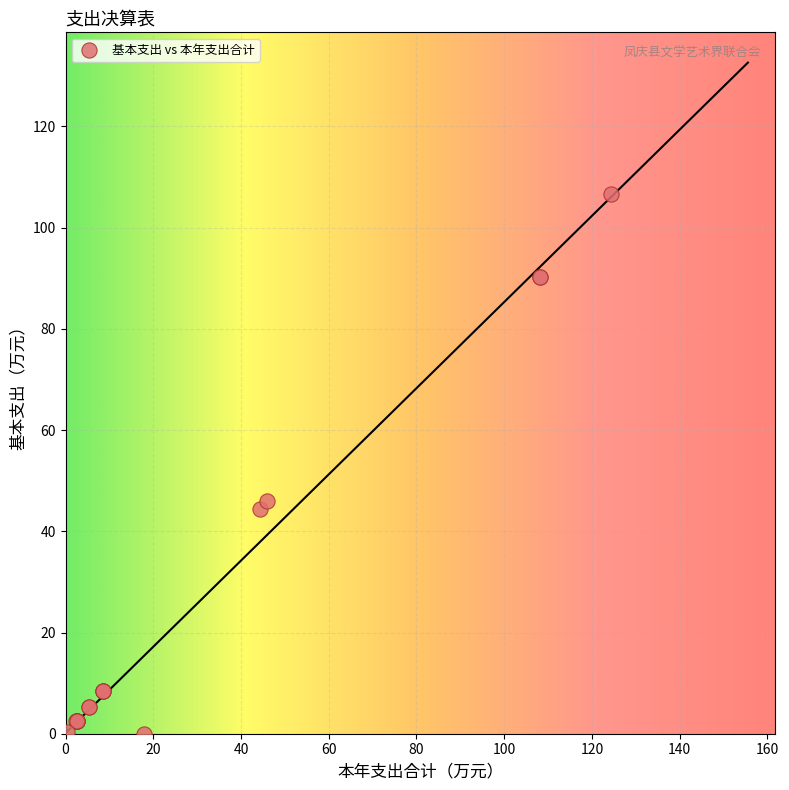

What Y value in the scatter plot is closest to 53?

46.0